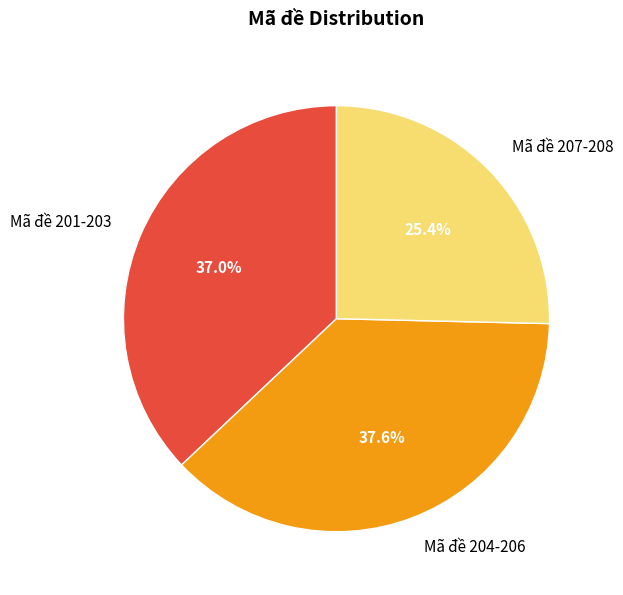

Which has a higher value, Mã đề 207-208 or Mã đề 204-206?

Mã đề 204-206